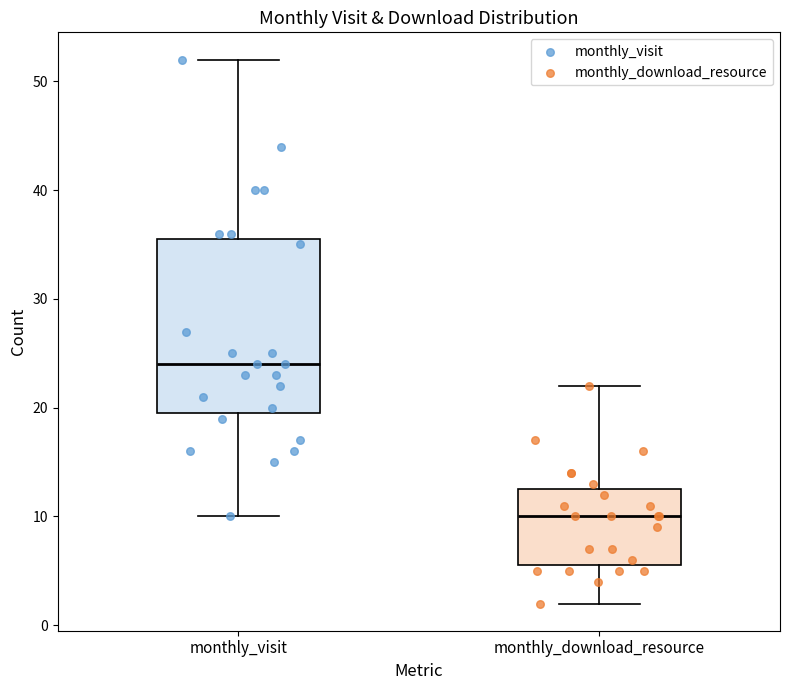

Where does the median line of the box for monthly_download_resource sit on the y-axis? The values are not printed on the chart, so give them approximately, as read against the axis.

10